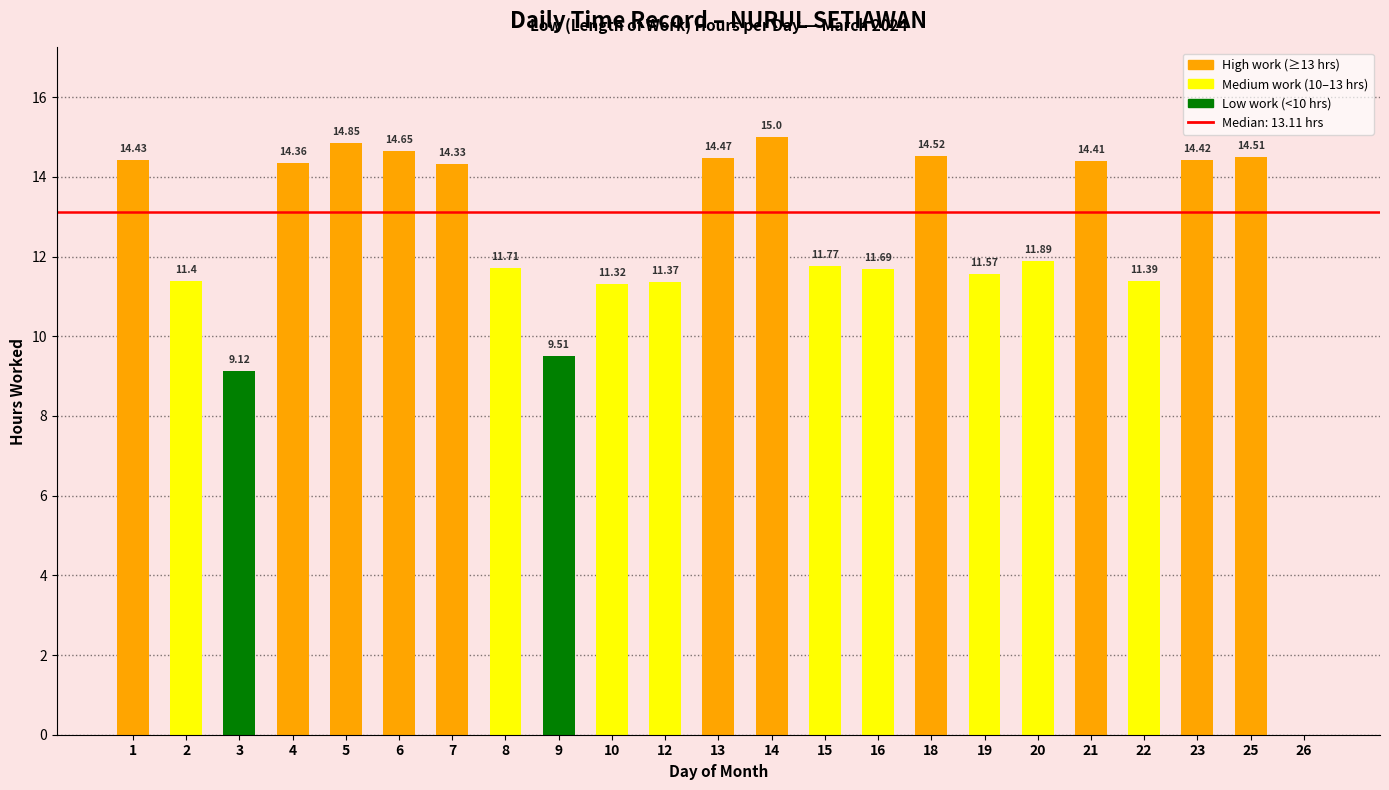

Are the bars horizontal?

No